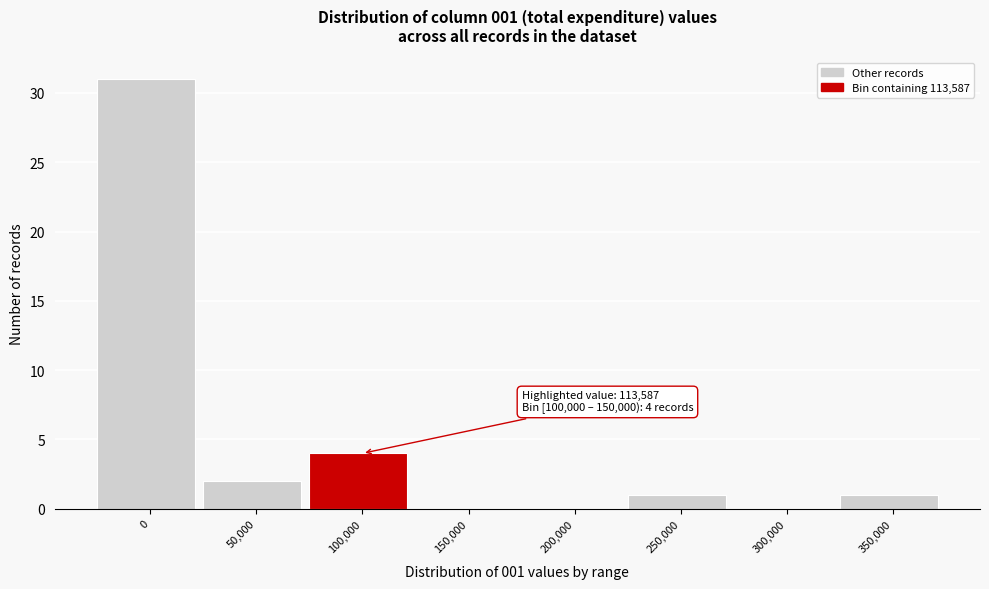

Reading left to right, list all the values displayed in this chart.

0=31	50,000=2	100,000=4	150,000=0	200,000=0	250,000=1	300,000=0	350,000=1